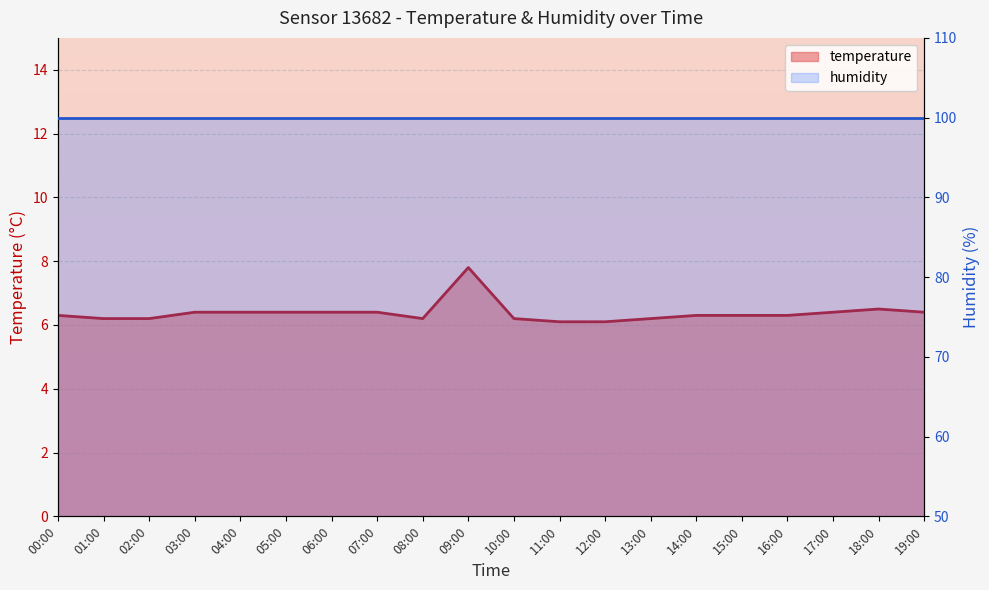

True or false: the data has more than 2 interior local peaks.

False